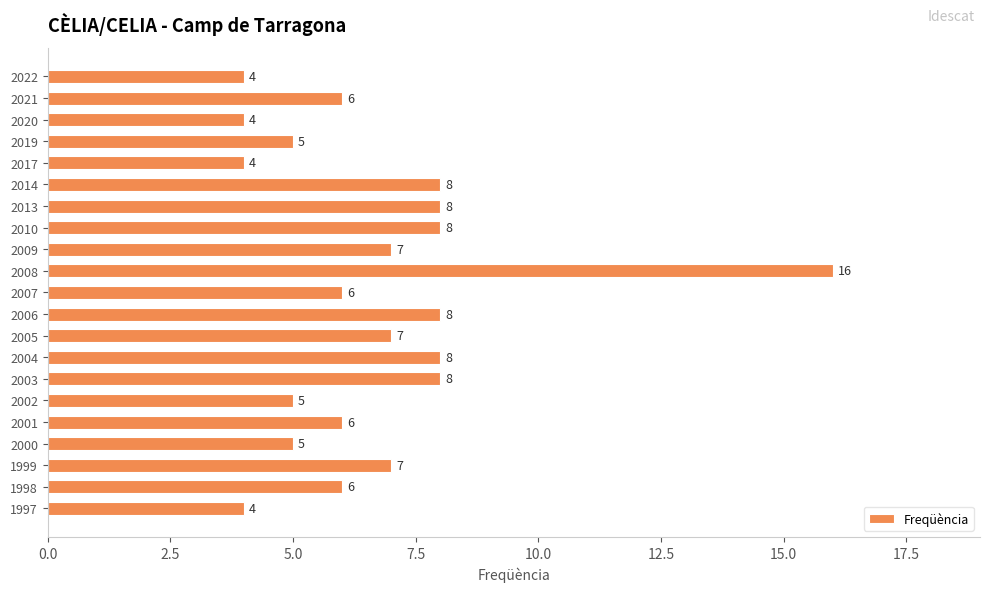

Which has a higher value, 2000 or 2013?

2013